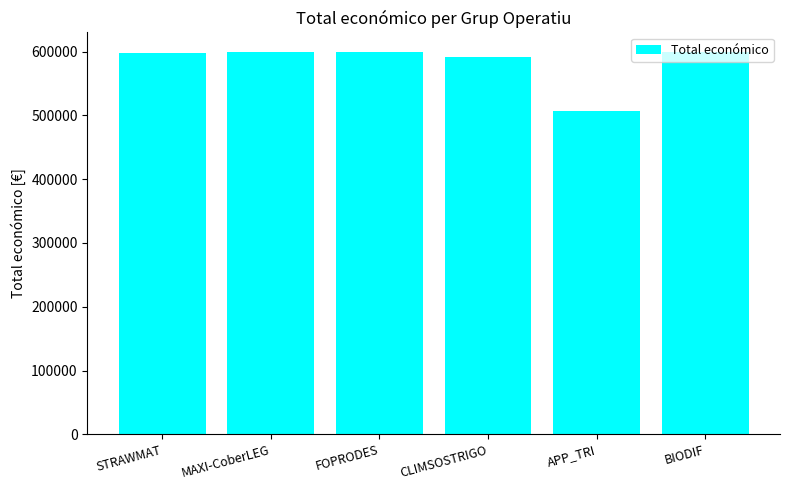

Which label corresponds to the smallest value in the chart?

APP_TRI